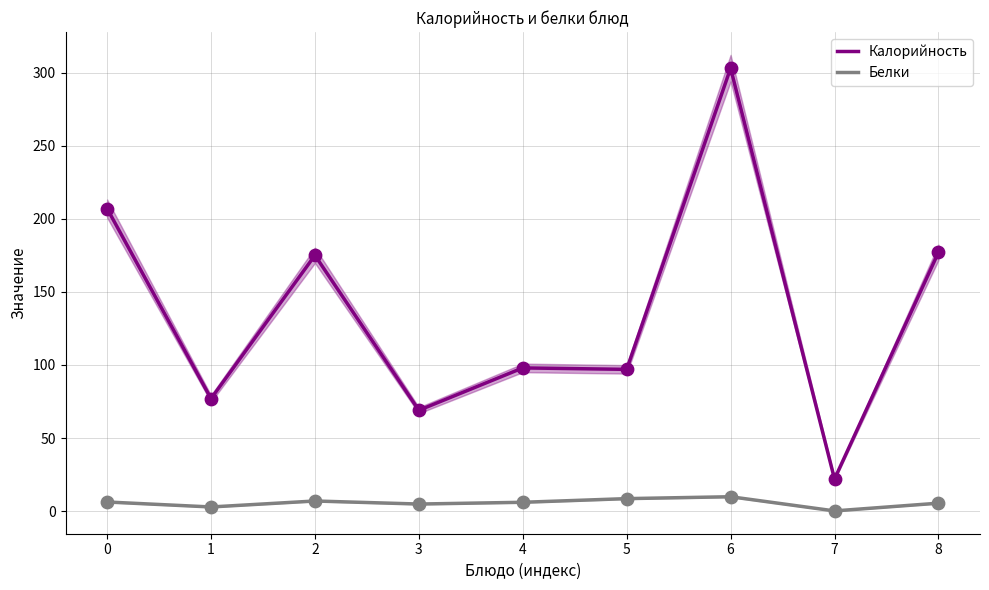

At how many categories does at least one series exceed 72?

7